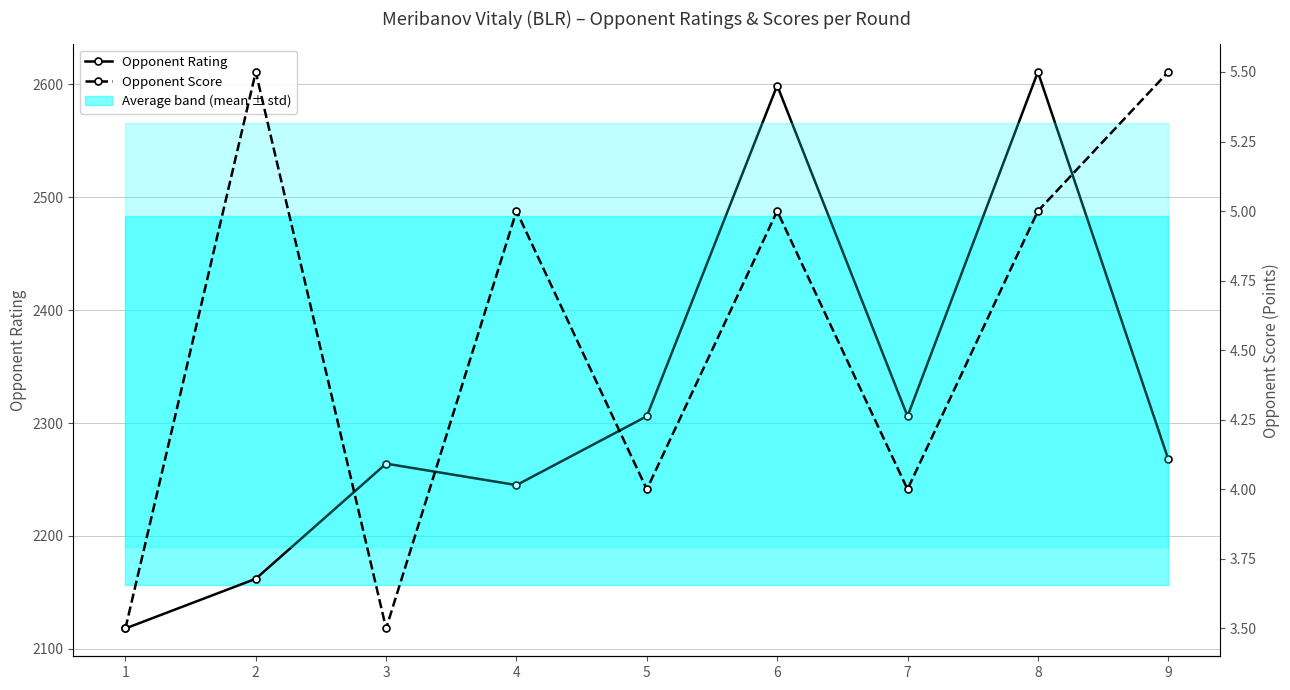

True or false: Opponent Rating has more than 1 points higher than both neighbors.

True